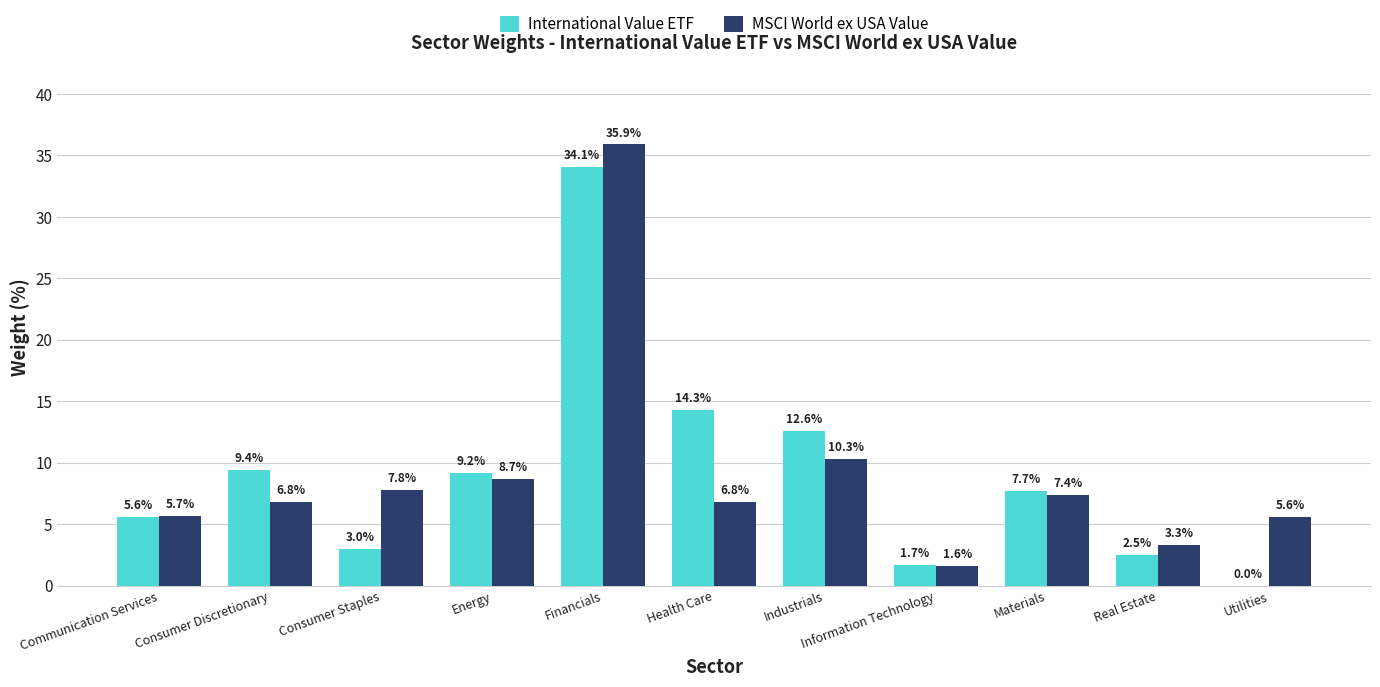

Reading left to right, list all the values displayed in this chart.

International Value ETF: 5.6	9.4	3.0	9.2	34.1	14.3	12.6	1.7	7.7	2.5	0.0
MSCI World ex USA Value: 5.7	6.8	7.8	8.7	35.9	6.8	10.3	1.6	7.4	3.3	5.6